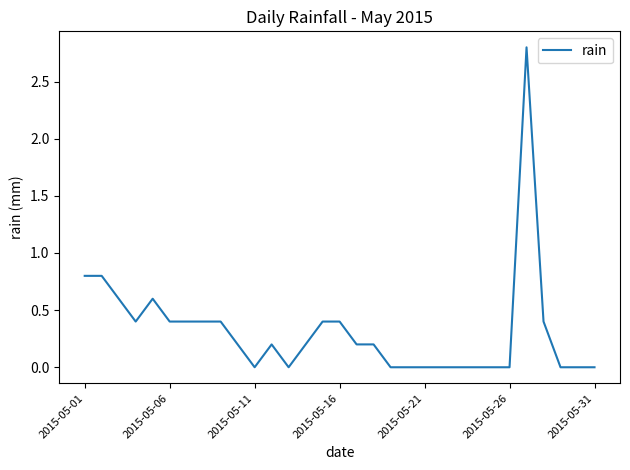

What is the greatest value displayed?

2.8